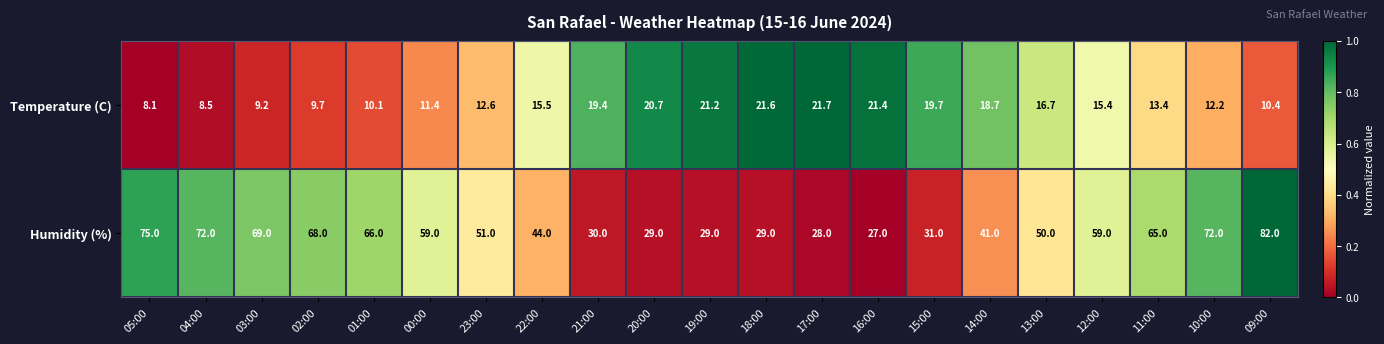

Is it true that Temperature (C) equals 21.2 at 19:00?

True